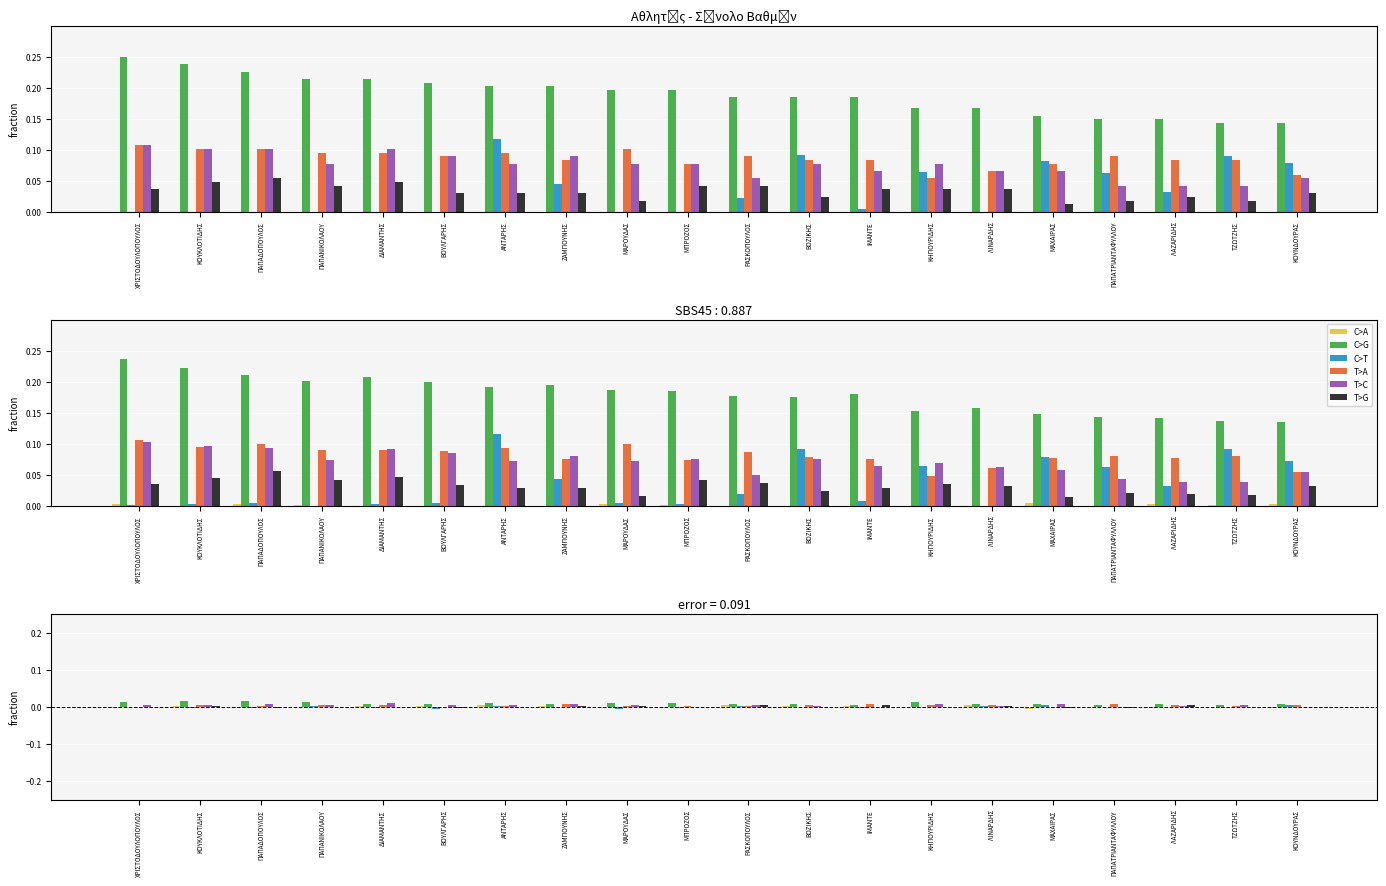

How many values in the C>T series are below 0?

9